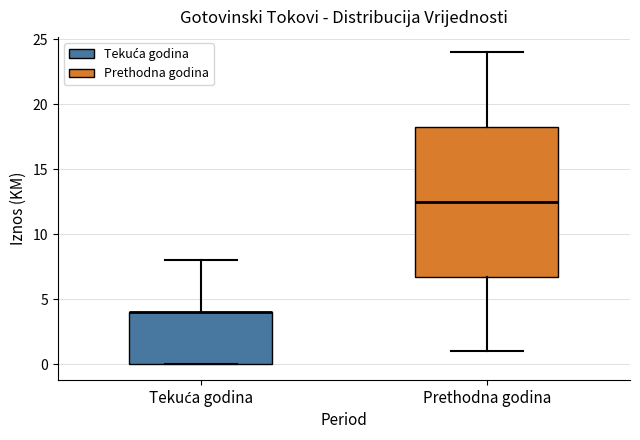

Reading left to right, read every box against the y-axis: the position of its median line, the range the box covers, and the ends of its whiskers. The values are not printed on the chart, so give them approximately, as read against the axis.

Tekuća godina: median 4.0 (drawn on the box's upper edge), box 0.0 to 4.0, whiskers 0.0 to 8.0
Prethodna godina: median 12.5, box 7.0 to 18.5, whiskers 1.0 to 24.0